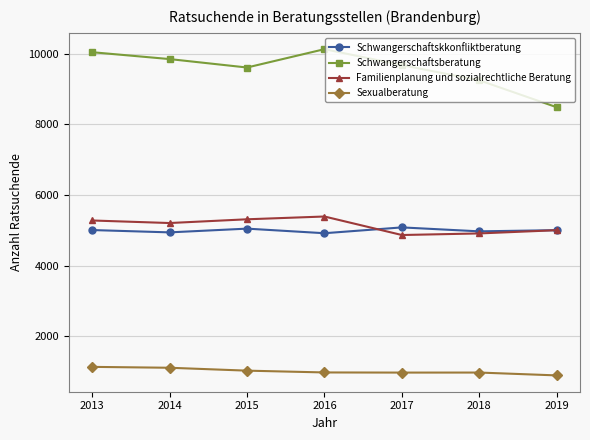

What is the lowest value of the Familienplanung und sozialrechtliche Beratung series?

4865